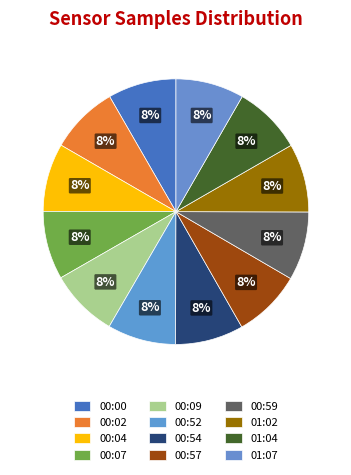

Count the number of slices in the pie.

12